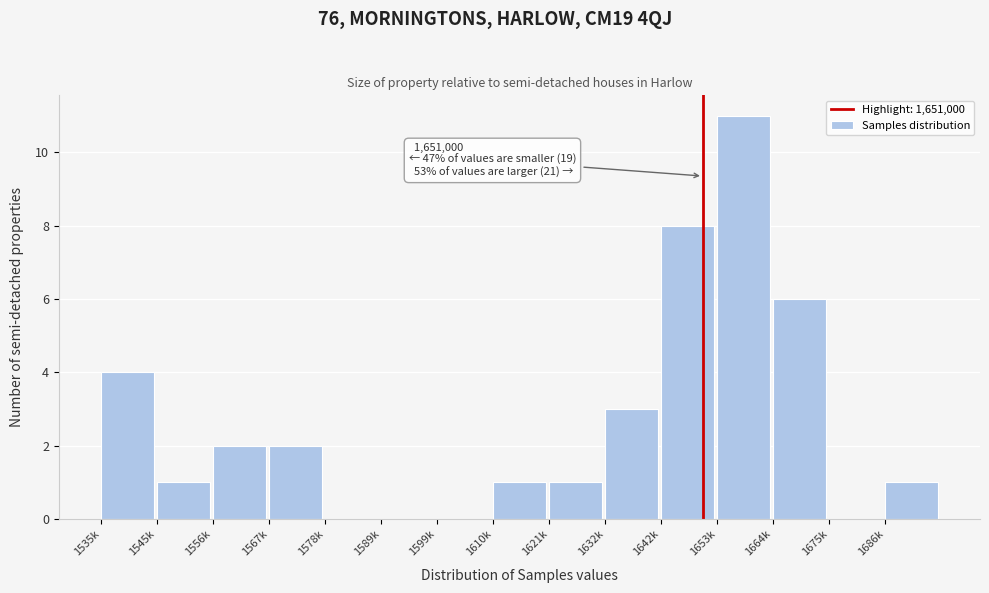

Reading left to right, what are all the values shown in this chart?

1535k=4	1545k=1	1556k=2	1567k=2	1578k=0	1589k=0	1599k=0	1610k=1	1621k=1	1632k=3	1642k=8	1653k=11	1664k=6	1675k=0	1686k=1